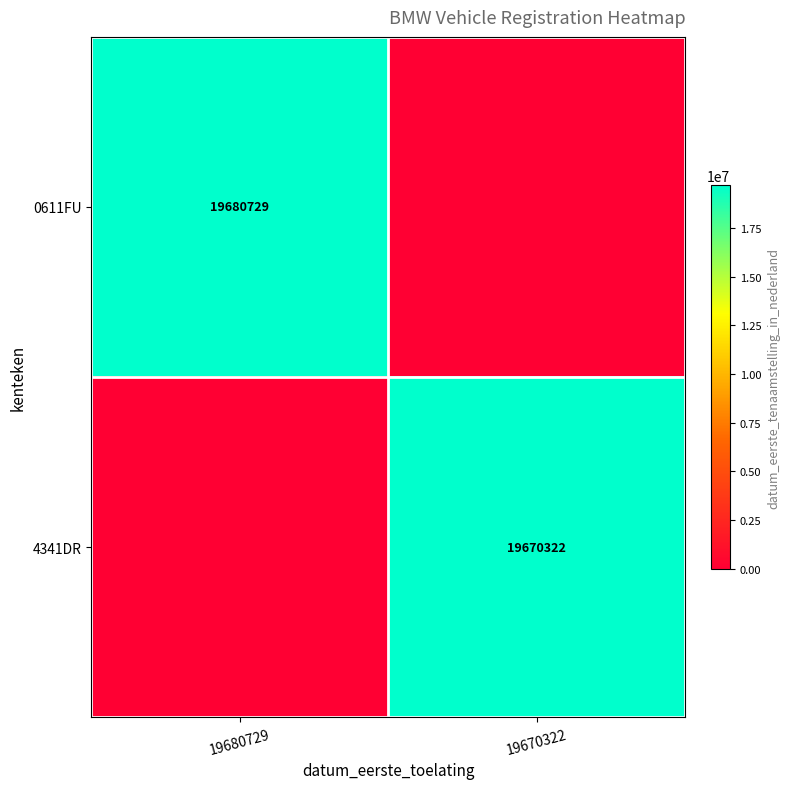

How many series are shown in this chart?

2